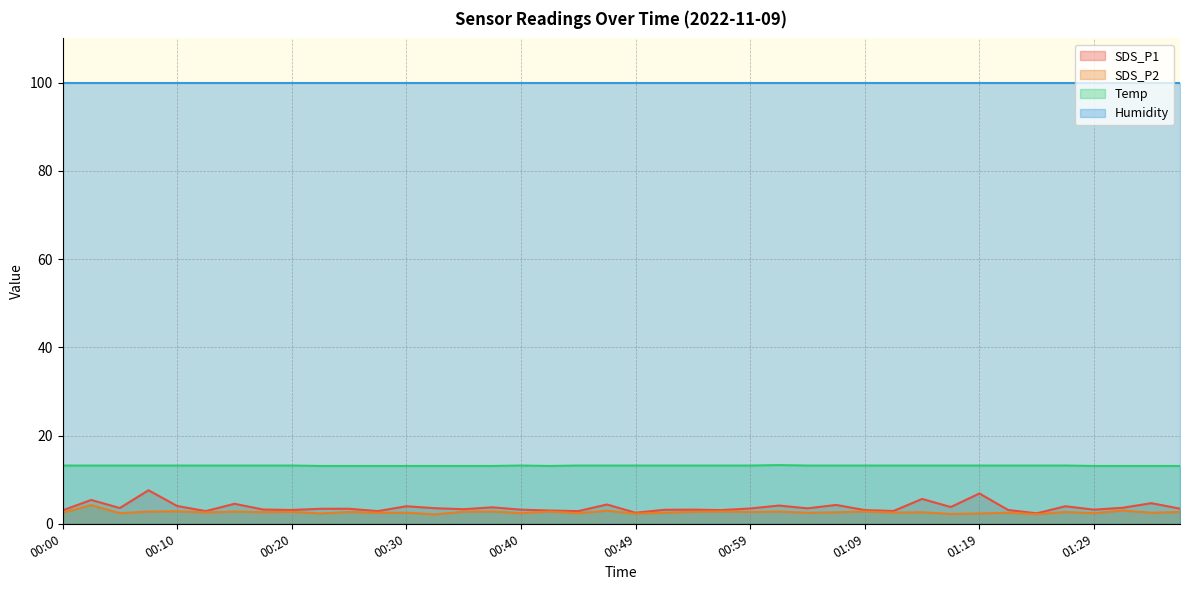

Which series has the largest total across all categories?

Humidity